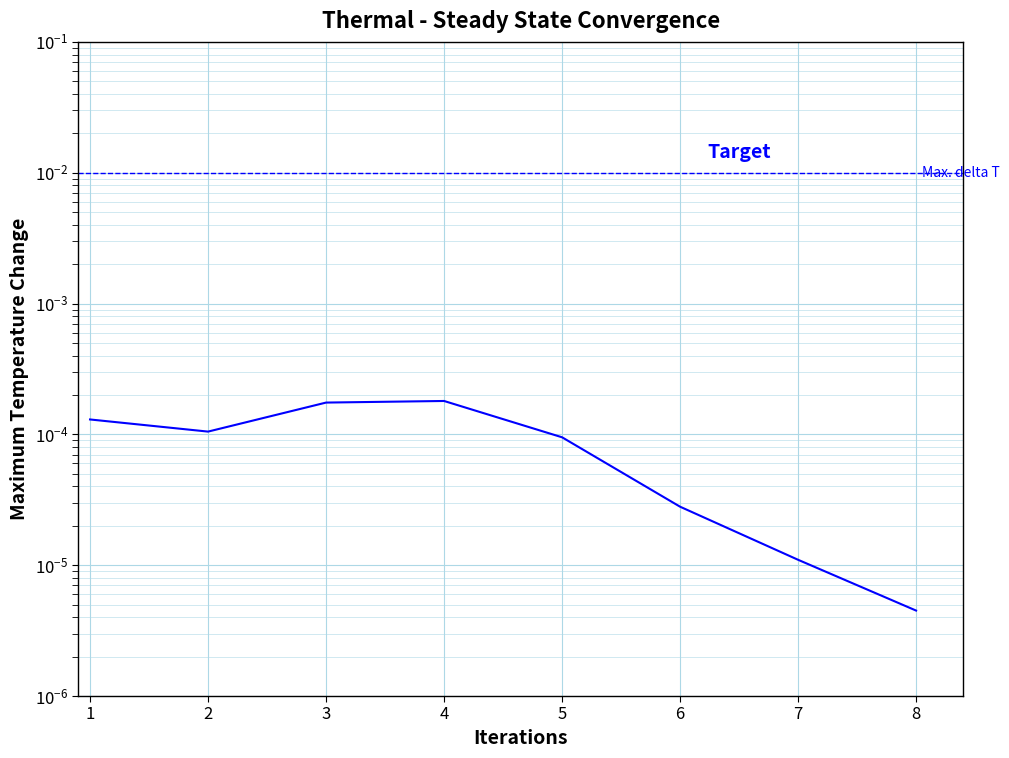

At which category does the data reach its first local valley?

2